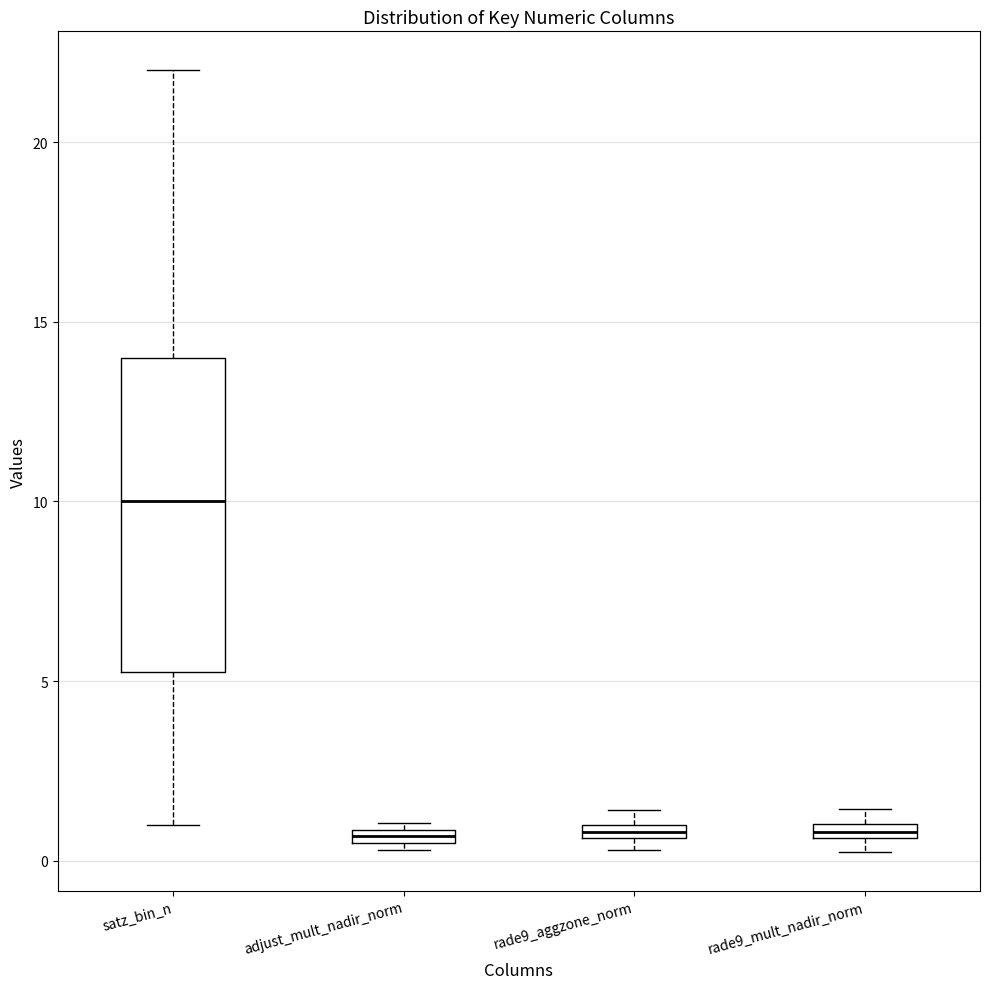

Which box is the tallest, from its lower edge to its upper edge?

satz_bin_n